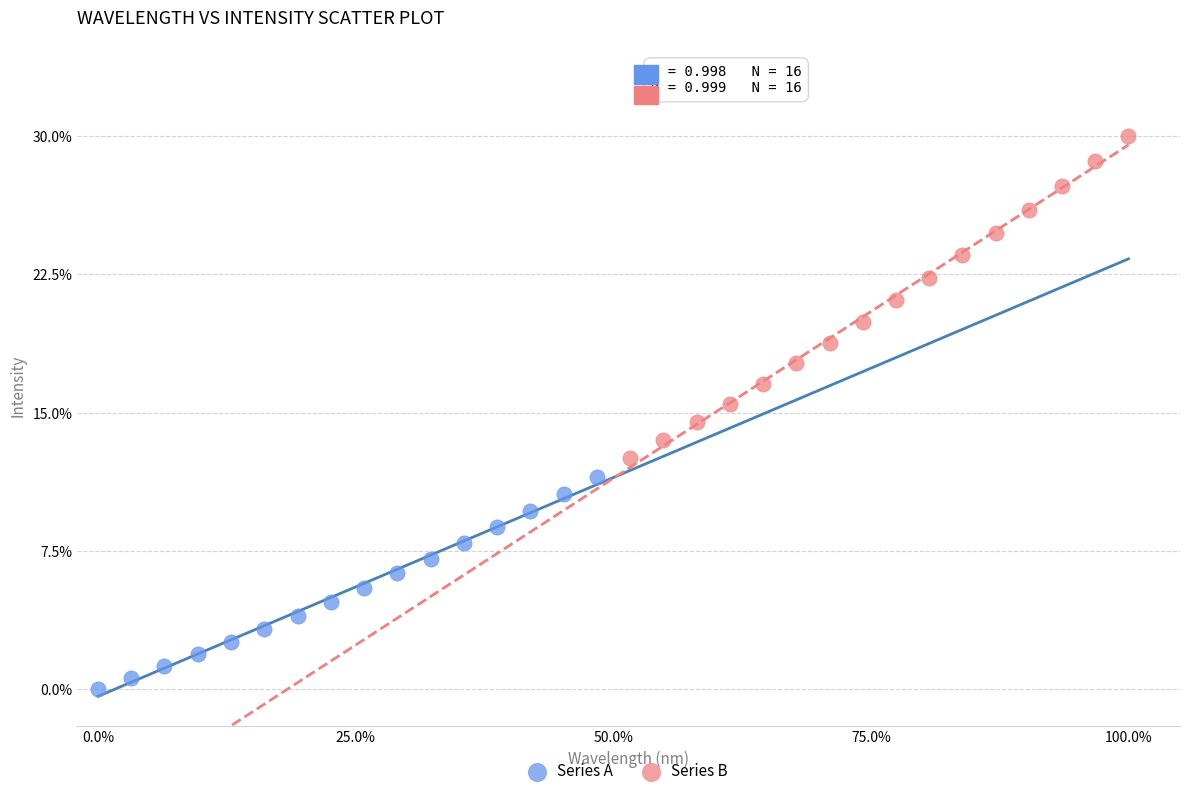

Which series reaches the maximum Y coordinate?

Series B